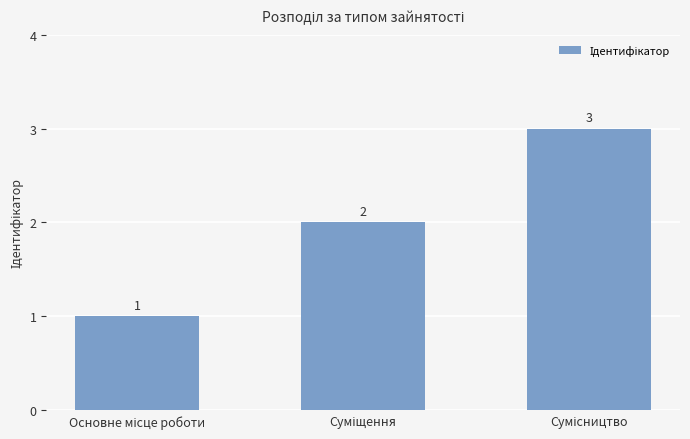

Count the values in the range 1 to 3.

3